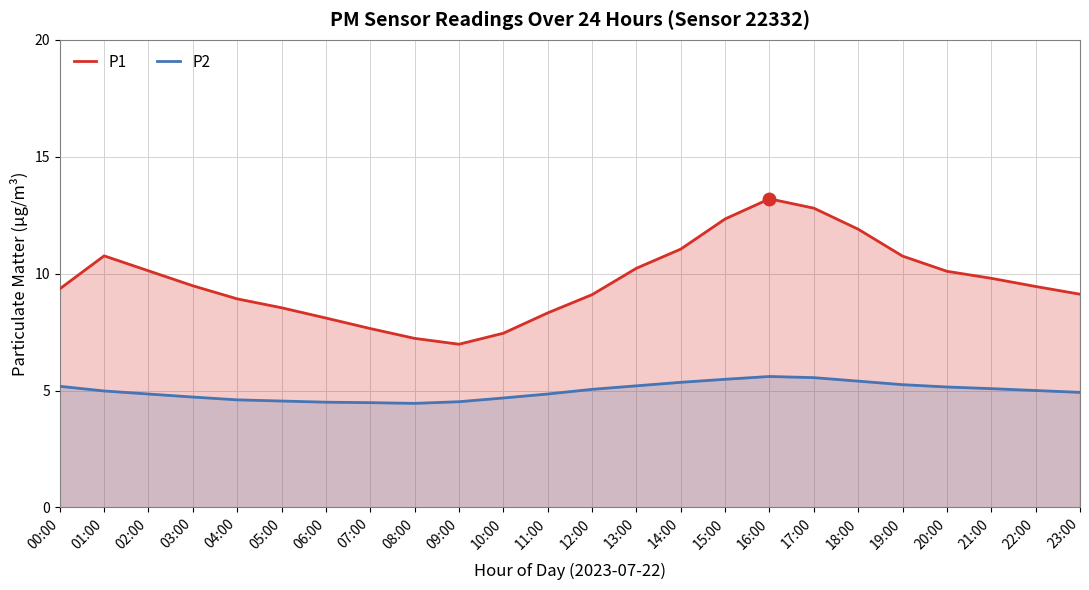

The value of P2 at 20:00 is 5.2. True or false?

True